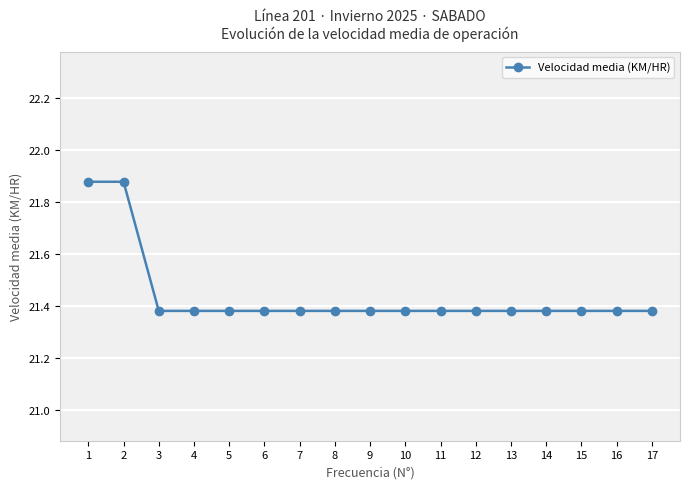

The chart shows a value of 7.8 at 4. True or false?

False